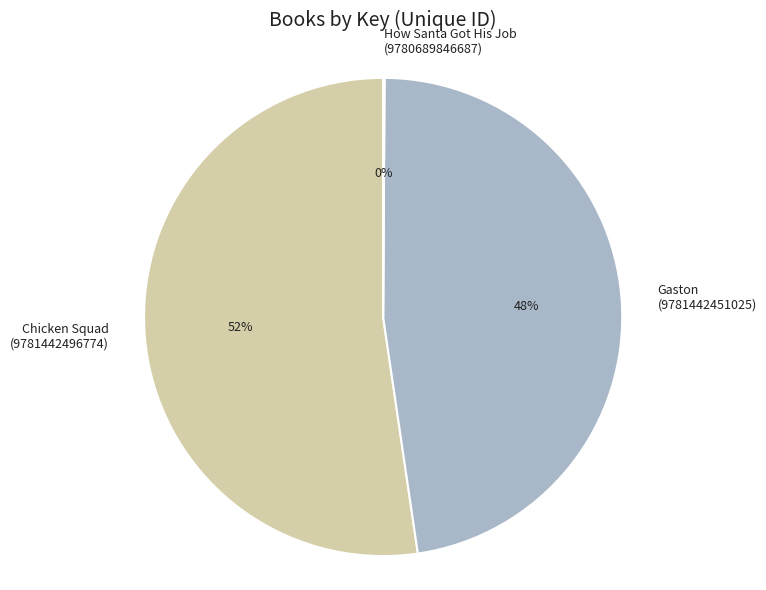

Between Chicken Squad (9781442496774) and Gaston (9781442451025), which is larger?

Chicken Squad (9781442496774)